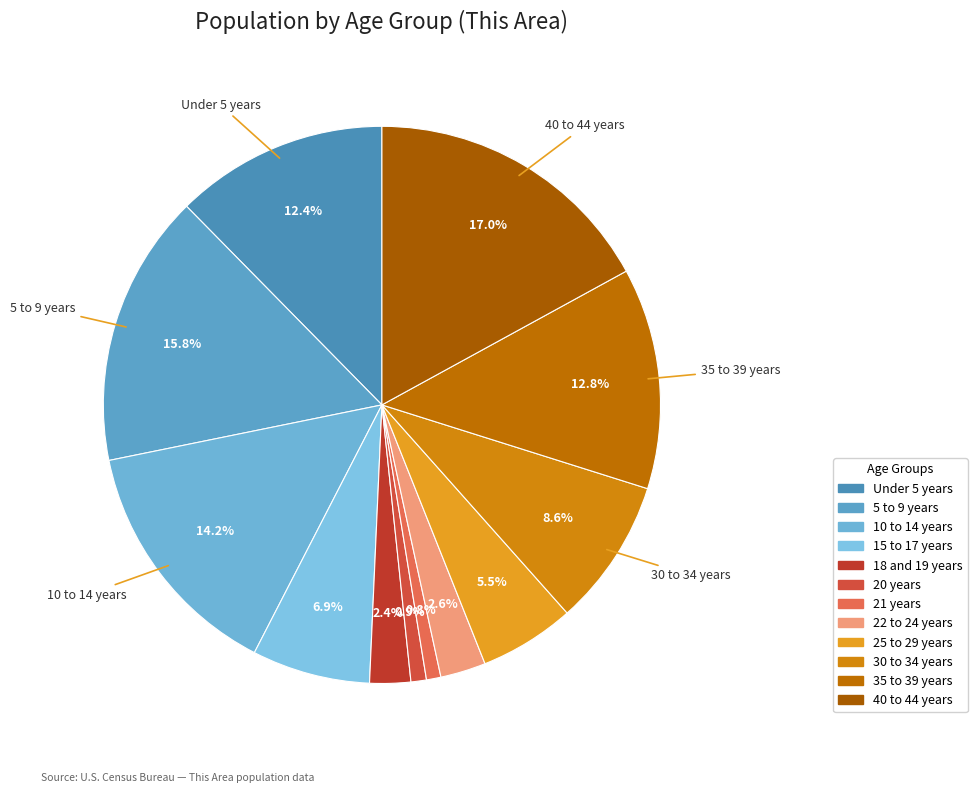

To the nearest percent, what portion does 35 to 39 years represent?

13%